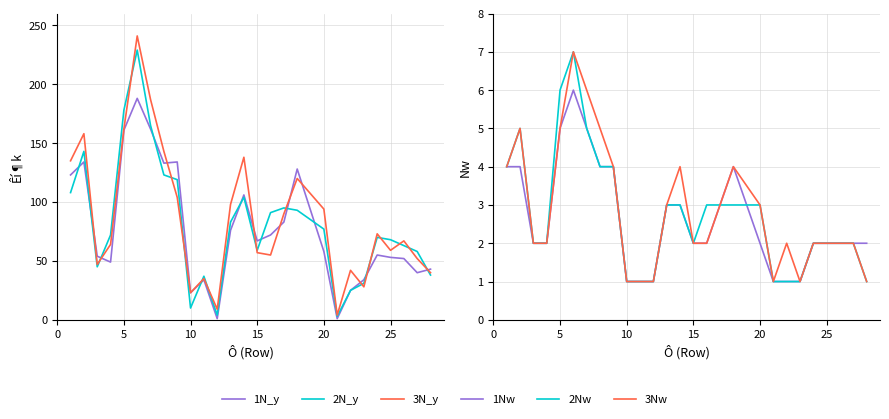

Between 15 and 14, which series saw the biggest shift?

1N_y